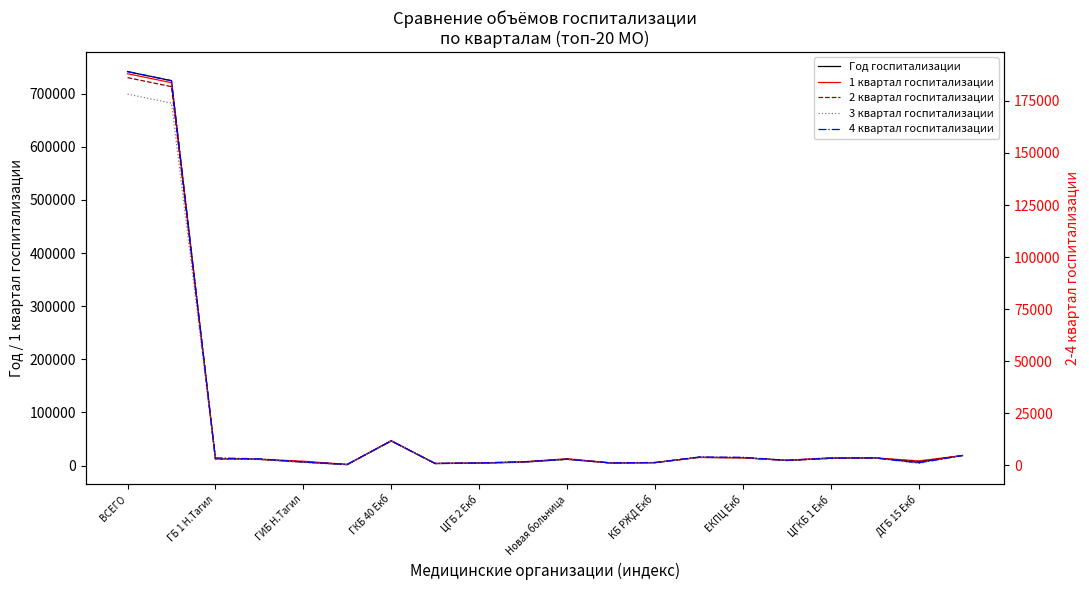

Which category has the highest value across all series?

ВСЕГО